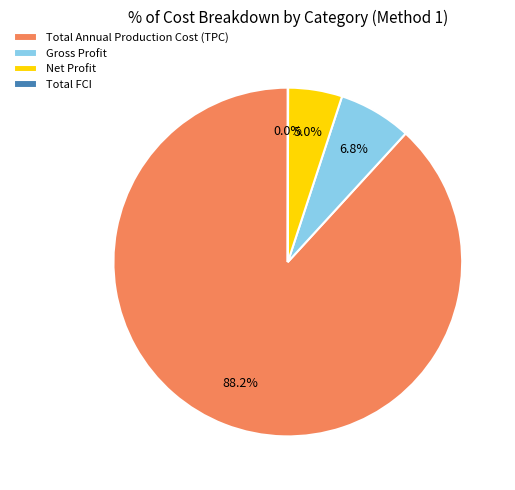

To the nearest percent, what is the average slice percentage?

25%